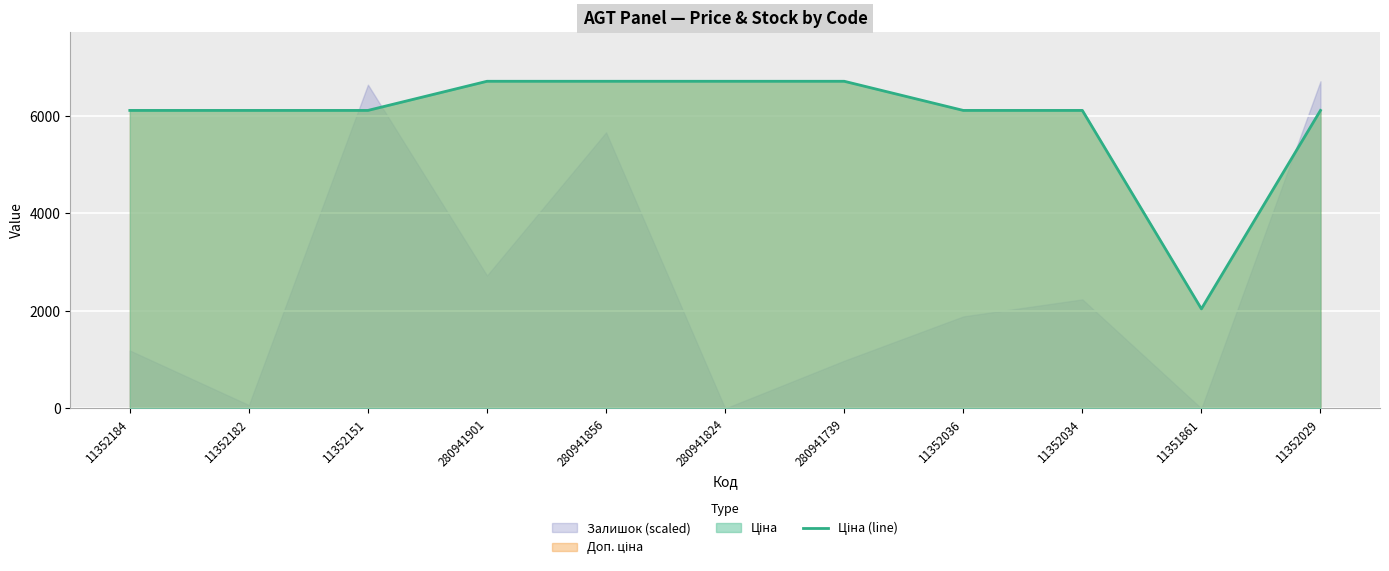

What is the sum of all values?

65558.5